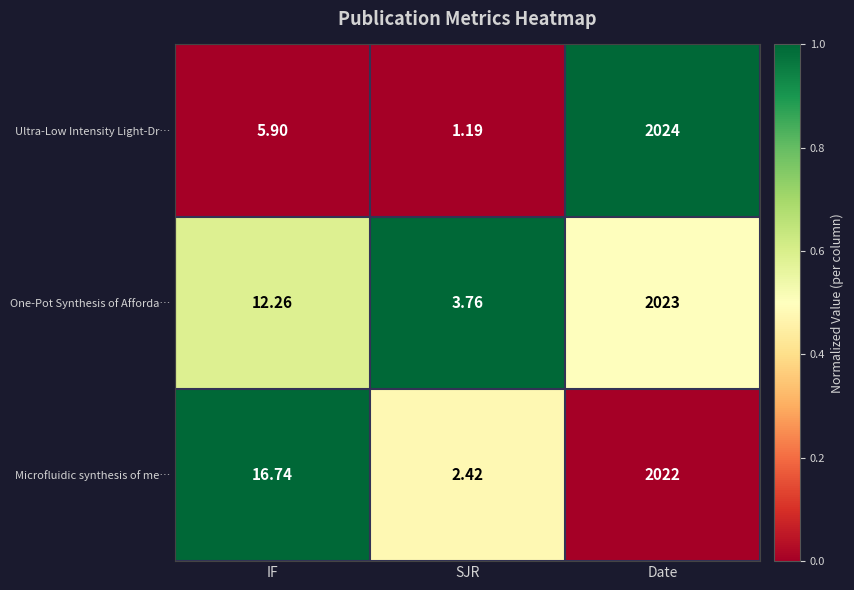

Which series has the largest range (max minus min)?

Ultra-Low Intensity Light-Dr…